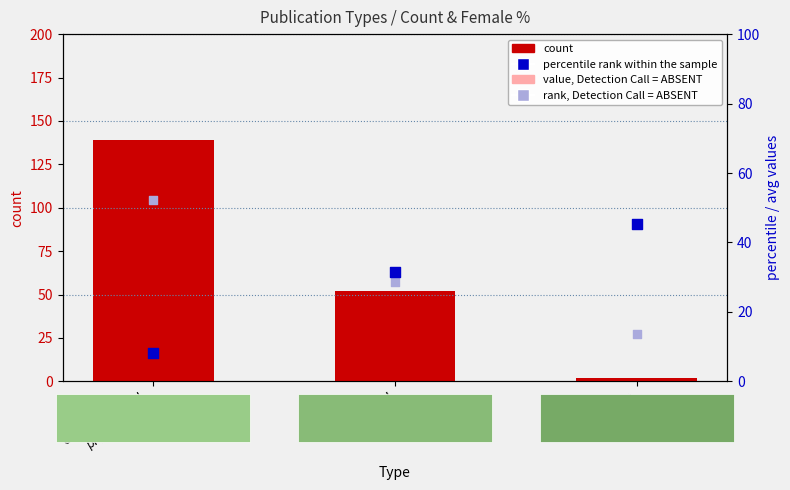

Which series reaches the minimum Y coordinate?

value, Detection Call = ABSENT